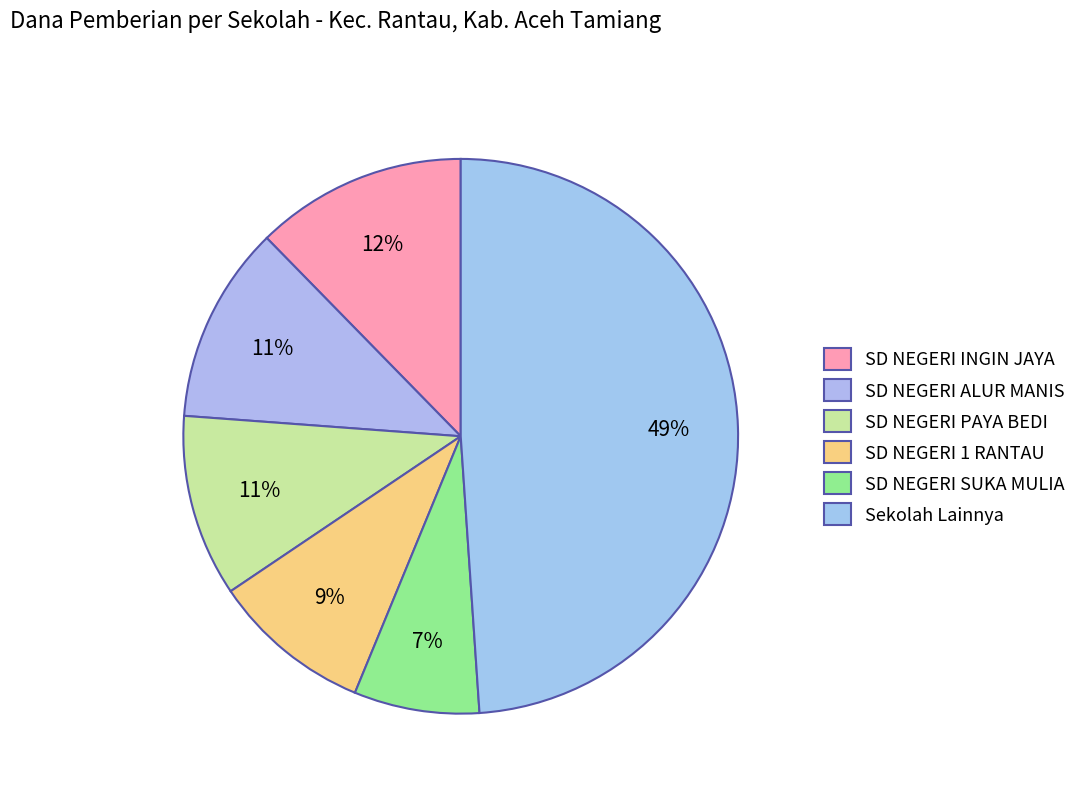

How many slices are in this pie chart?

6